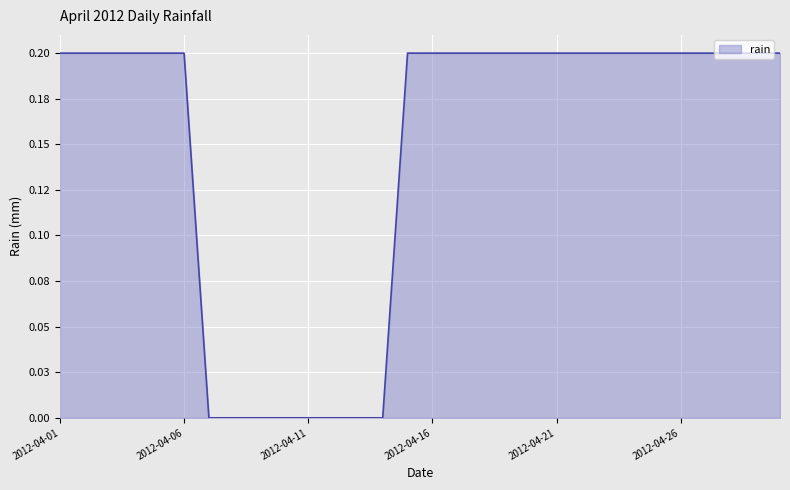

True or false: there are more than 0 points higher than both neighbors.

False